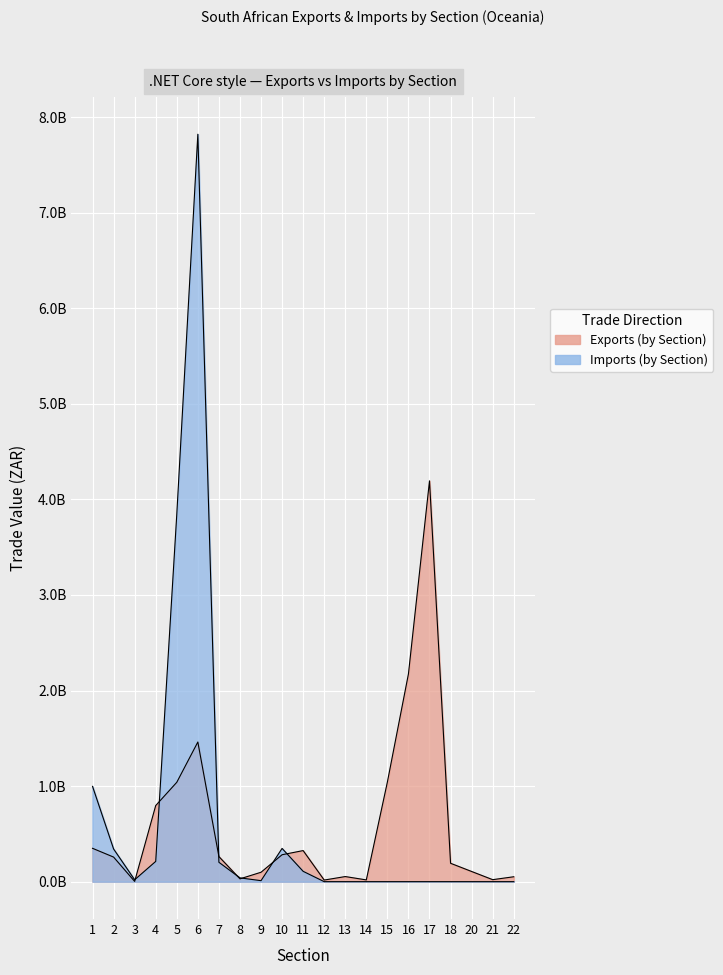

Where does the Vegetables series first go above 10371244?

1